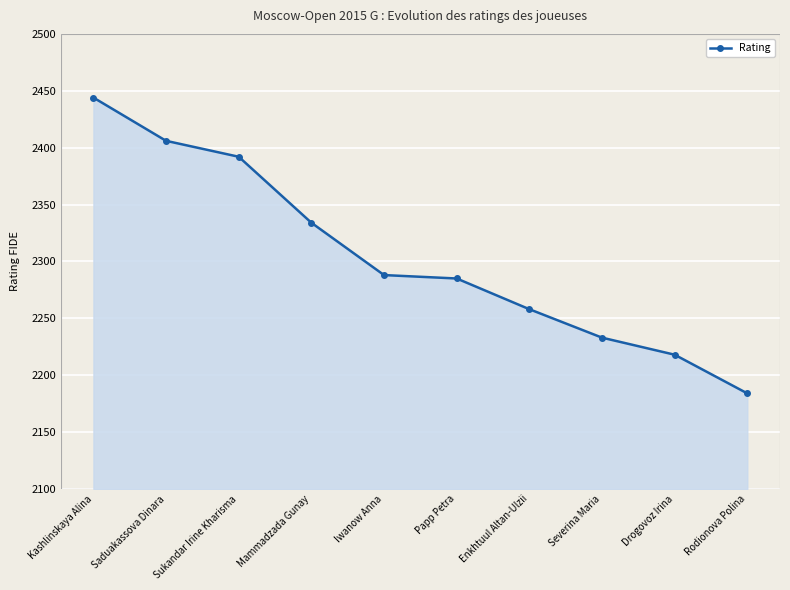

How many values are below 2288?

5